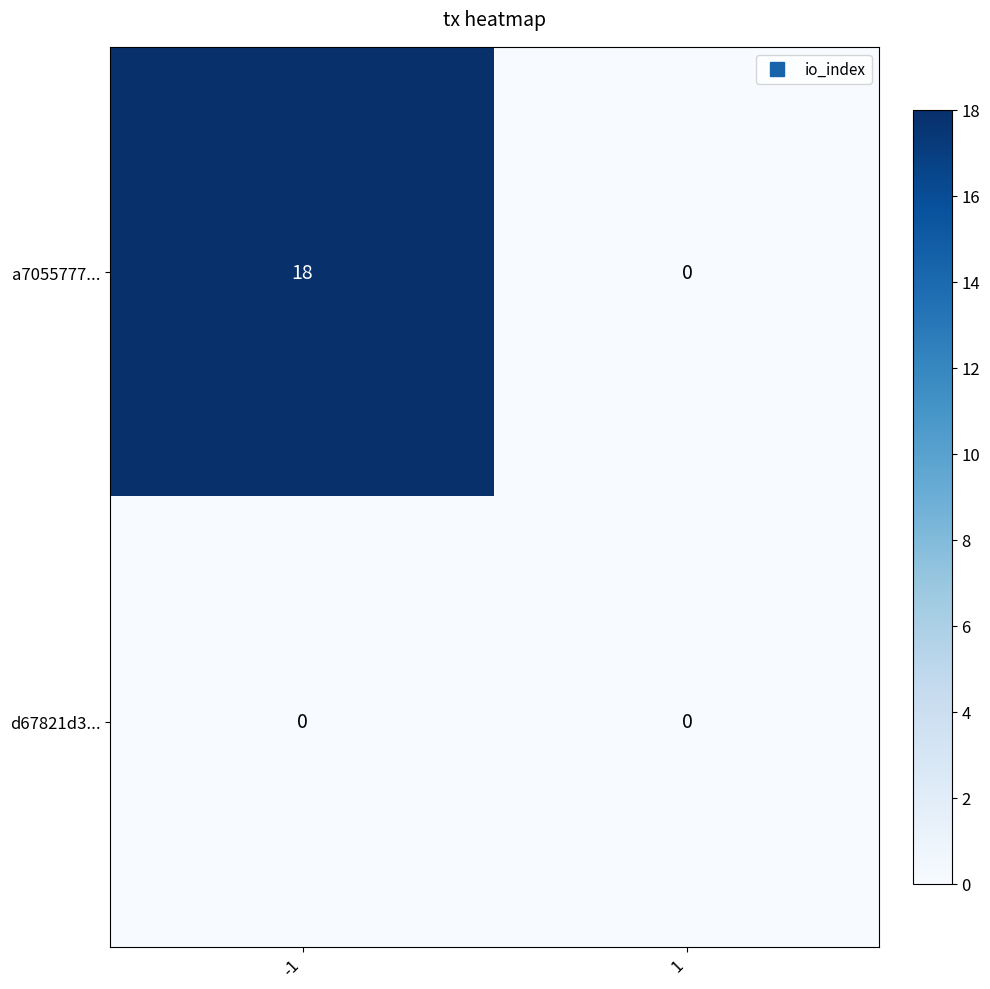

The d67821d3... series shows 0 at 1. True or false?

True